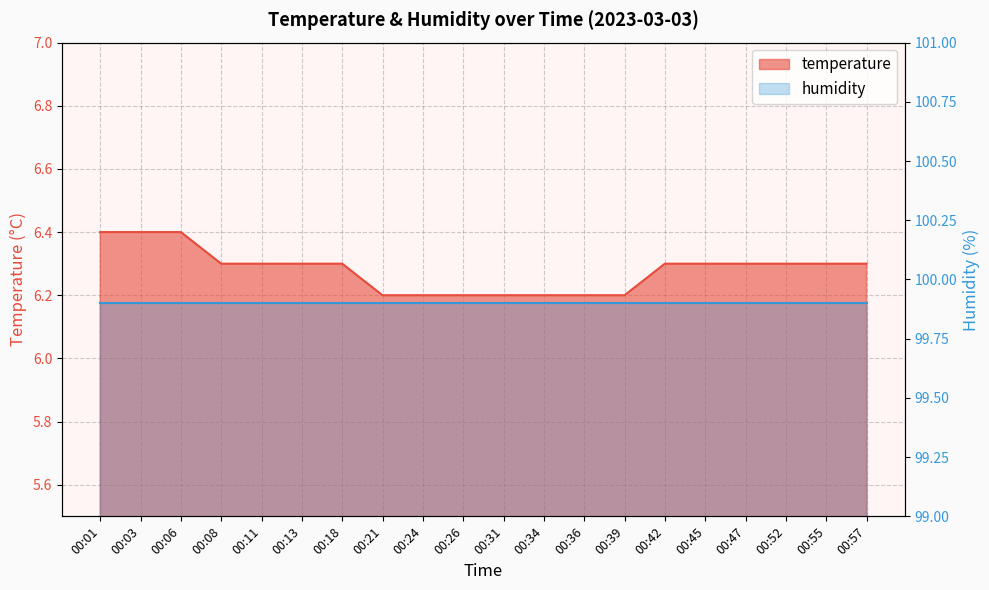

The chart shows a value of 3.8 at 00:11. True or false?

False